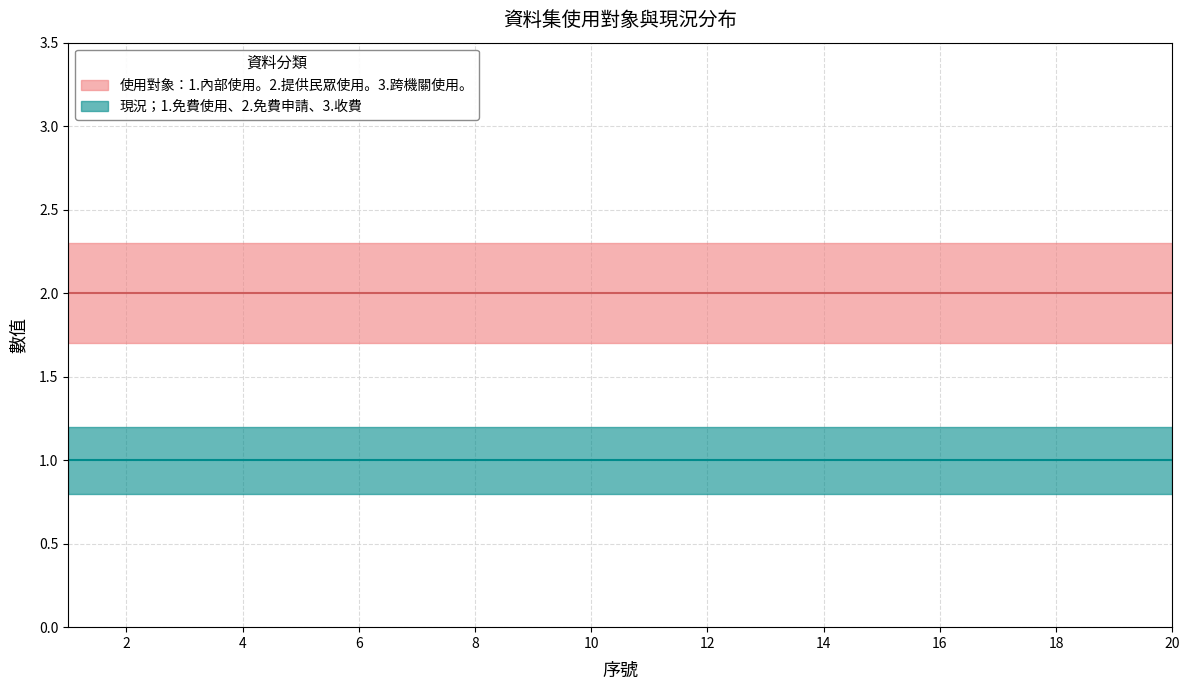

Reading left to right, transcribe all the data shown in this chart.

使用對象 (all=2): 2	2	2	2	2	2	2	2	2	2	2	2	2	2	2	2	2	2	2	2
現況 (all=1): 1	1	1	1	1	1	1	1	1	1	1	1	1	1	1	1	1	1	1	1